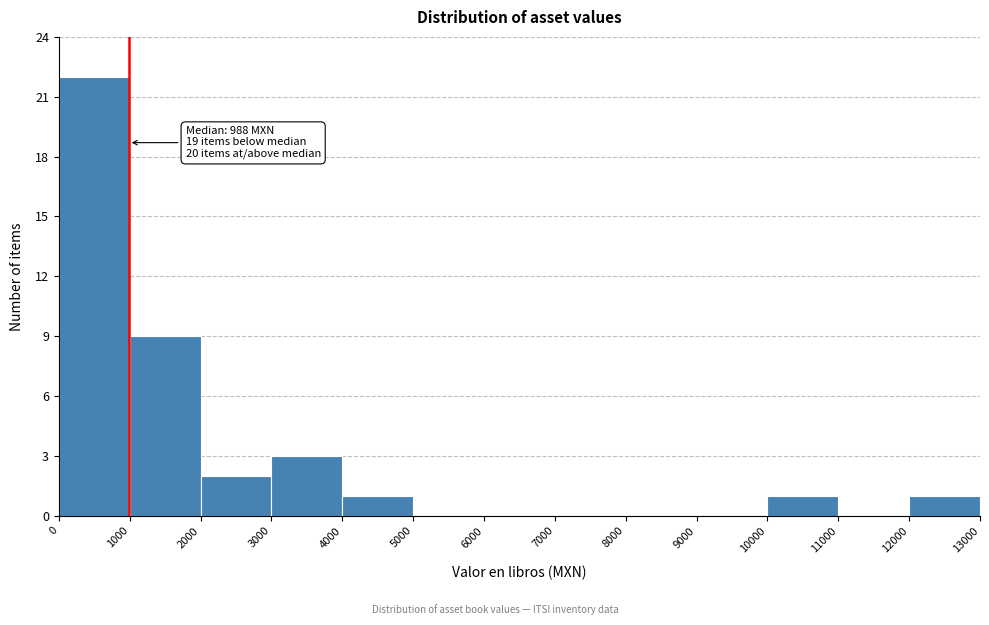

Over which range of the x-axis is the bar tallest?

0 to 1000